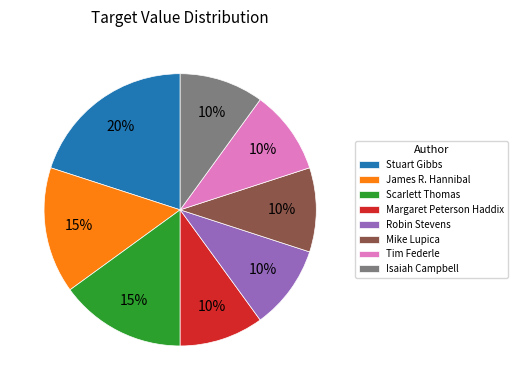

Does any single category account for the majority?

No